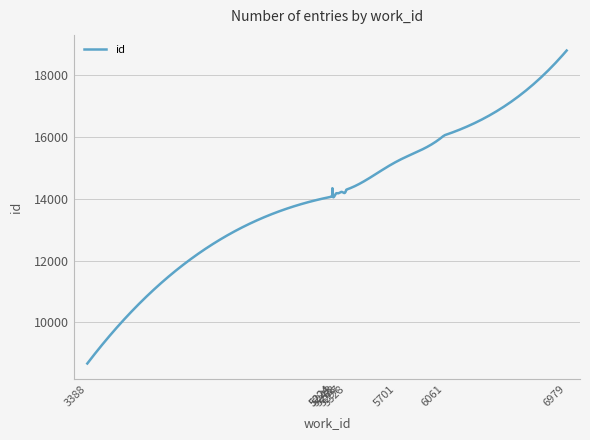

What is the change in value from 5297 to 6979?

+4582